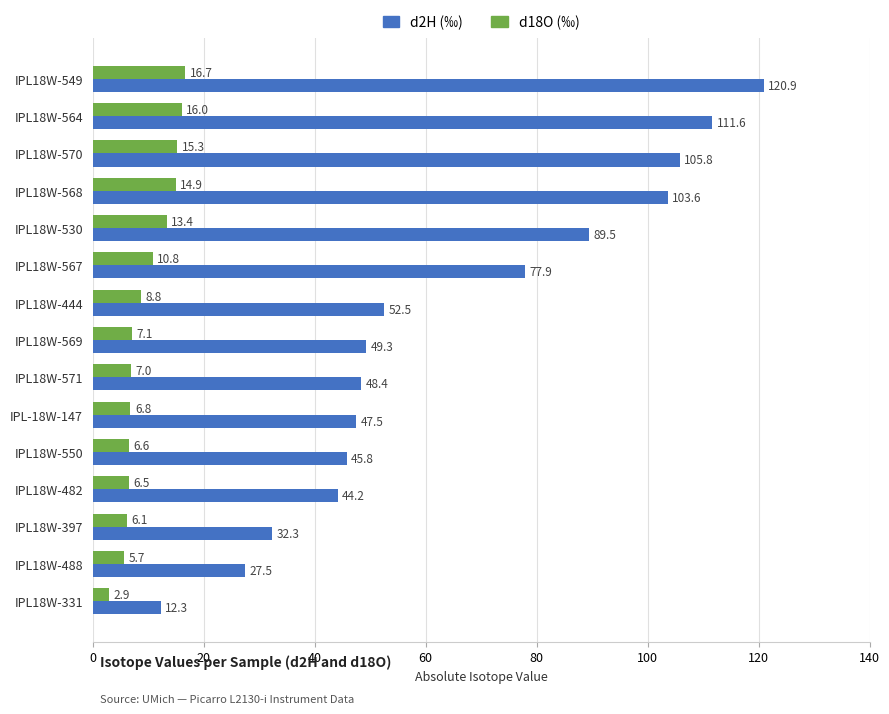

What is the smallest value displayed?

2.9